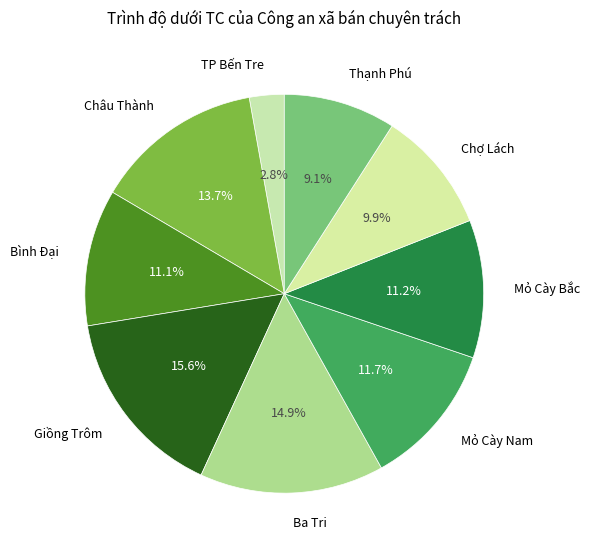

To the nearest percent, what portion does Bình Đại represent?

11%